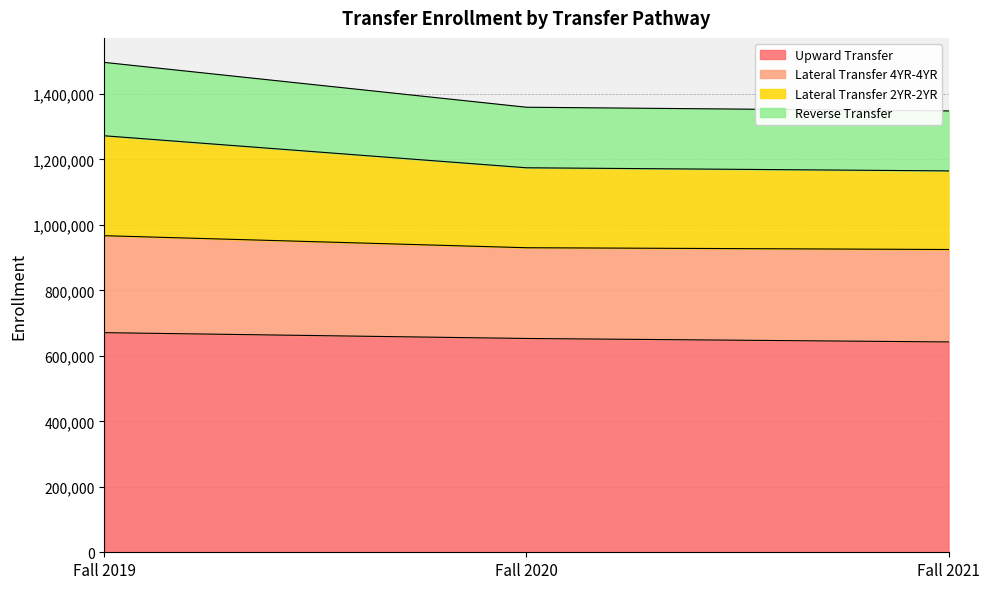

Which category has the highest value across all series?

Fall 2019